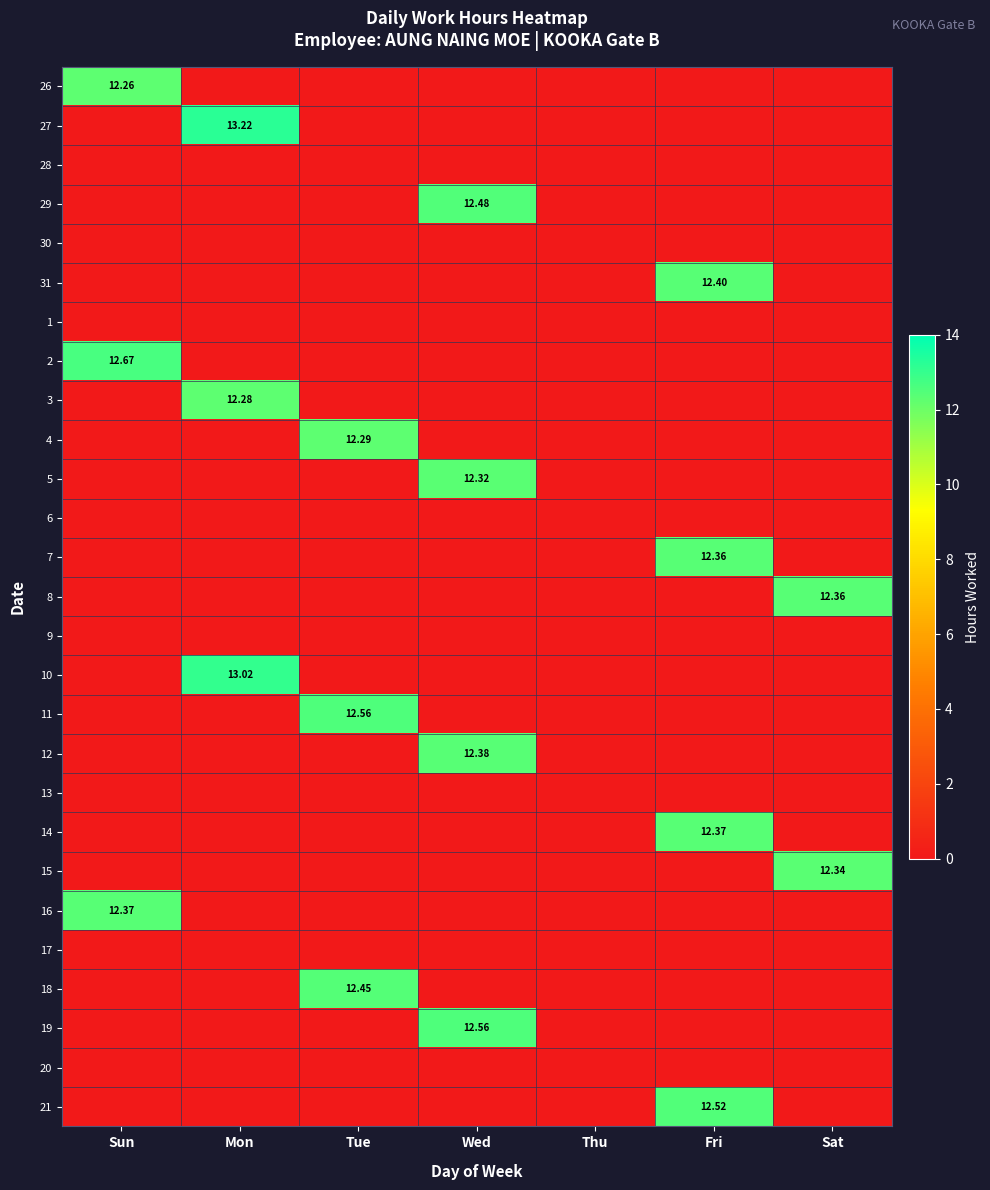

How many series are shown in this chart?

27